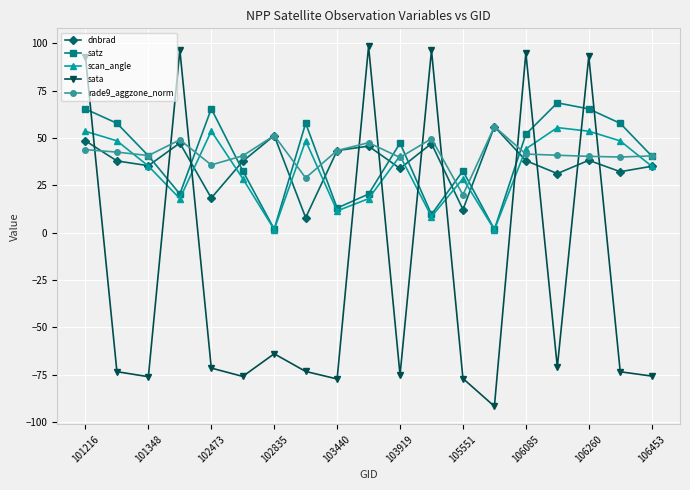

What is the minimum value shown in the chart?

-91.6